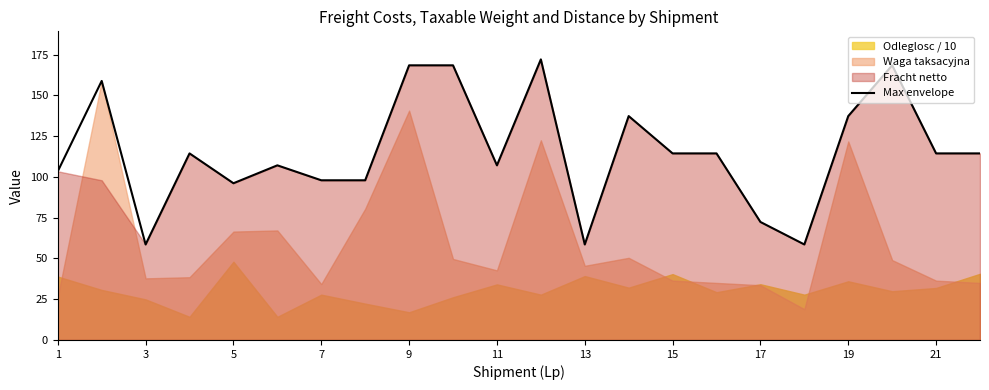

What is the maximum value for Max envelope?

172.1